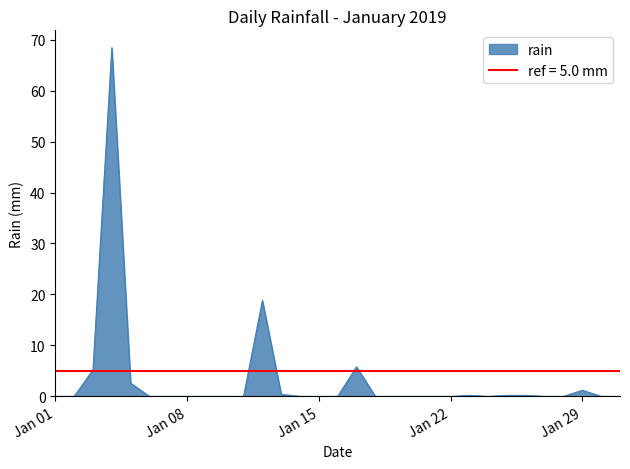

What is the highest value of the rain series?

68.4